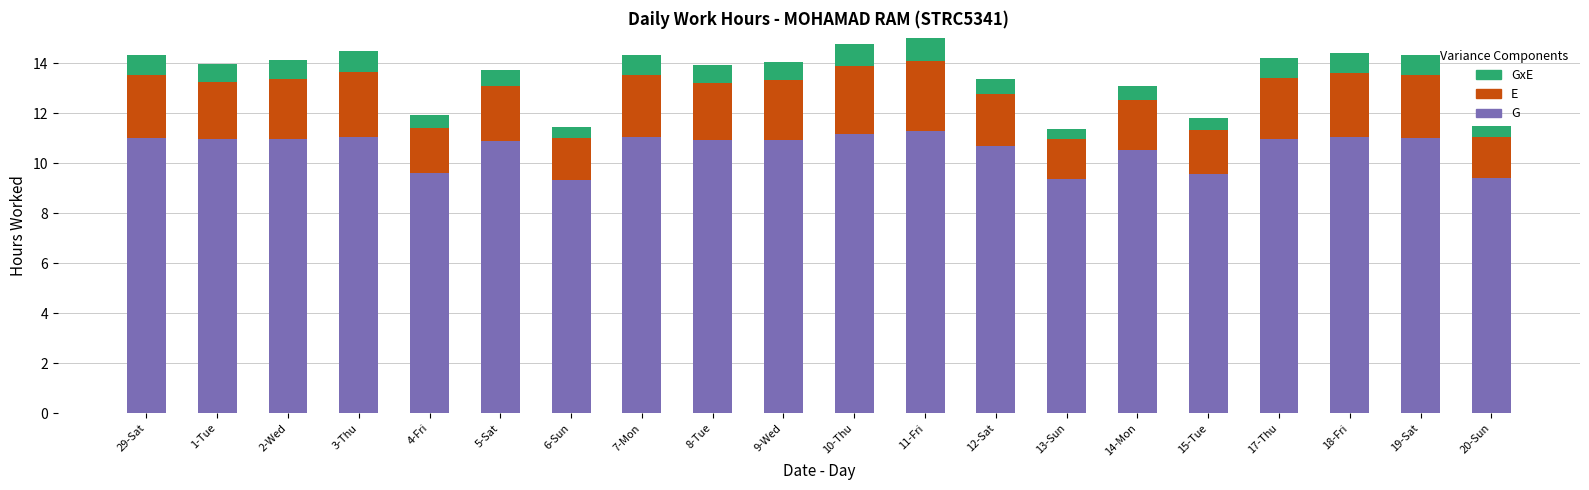

What is the maximum value for G?

11.3